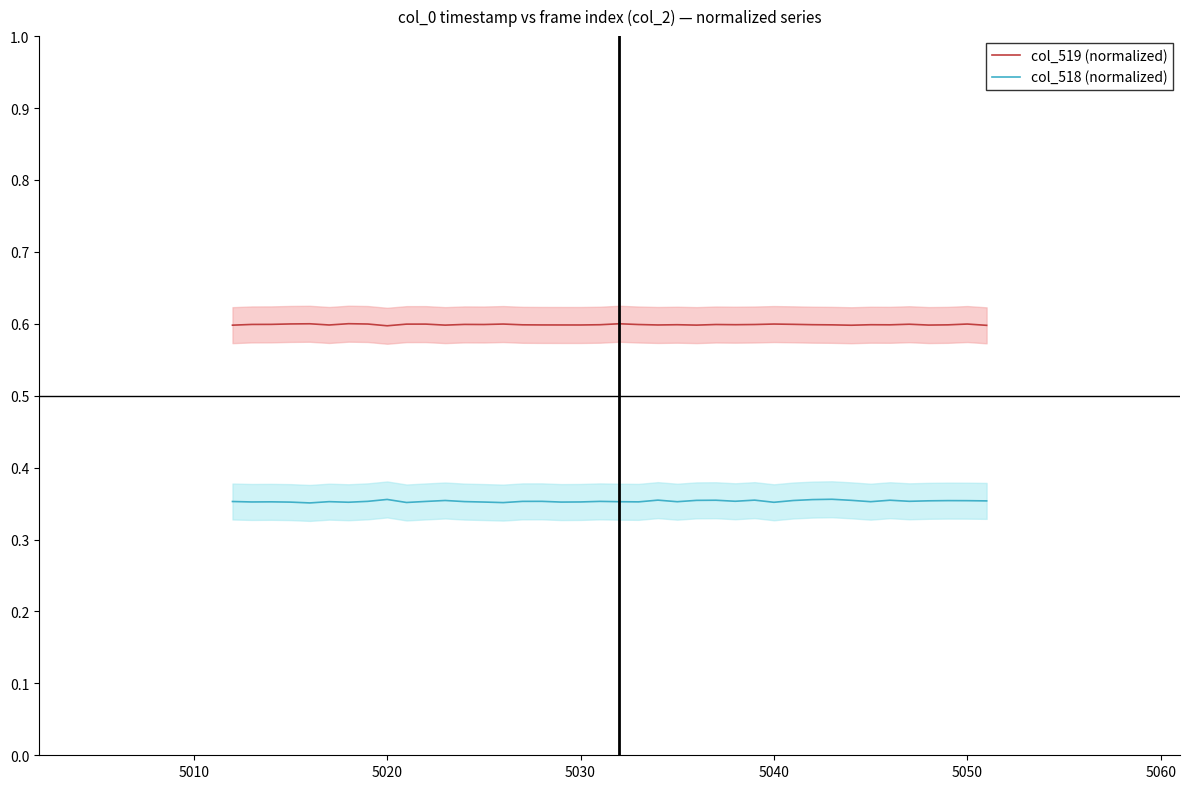

Count the col_518 (normalized) values in the range 0 to 1.

40